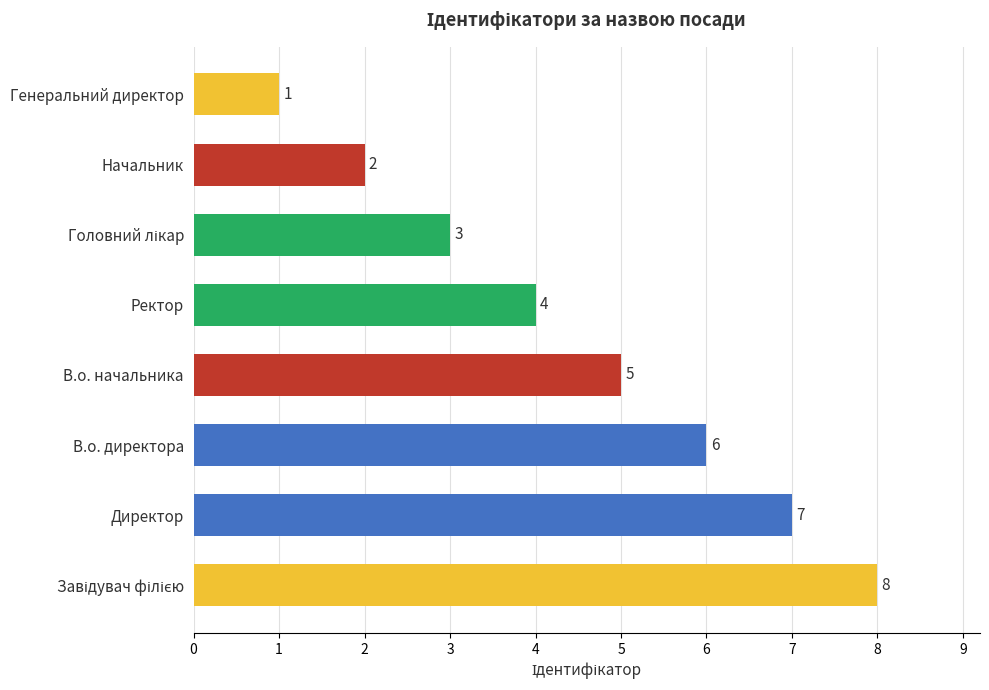

What is the ratio of the value at Директор to the value at В.о. директора?

1.2